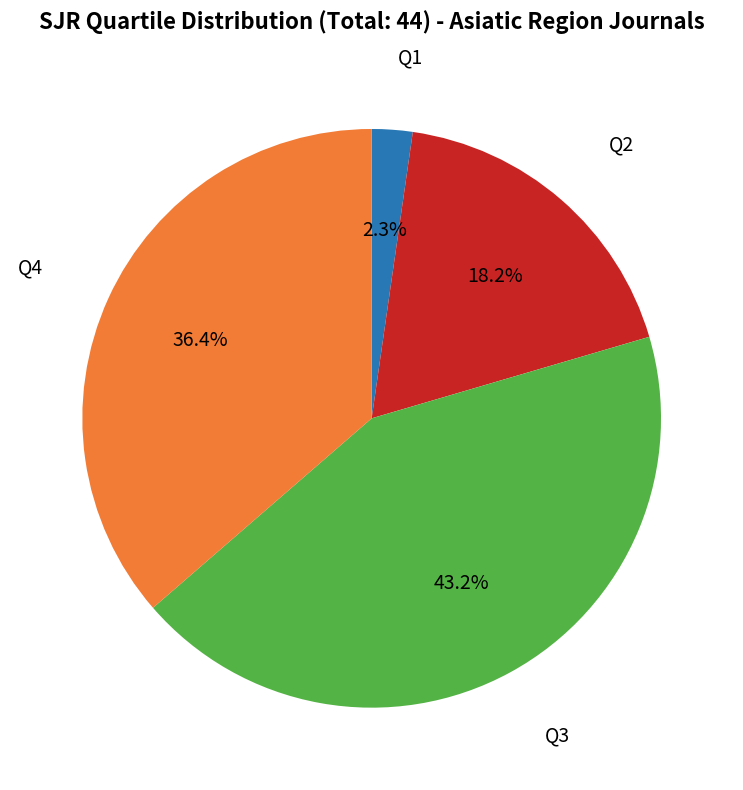

Is there a majority slice in this chart?

No